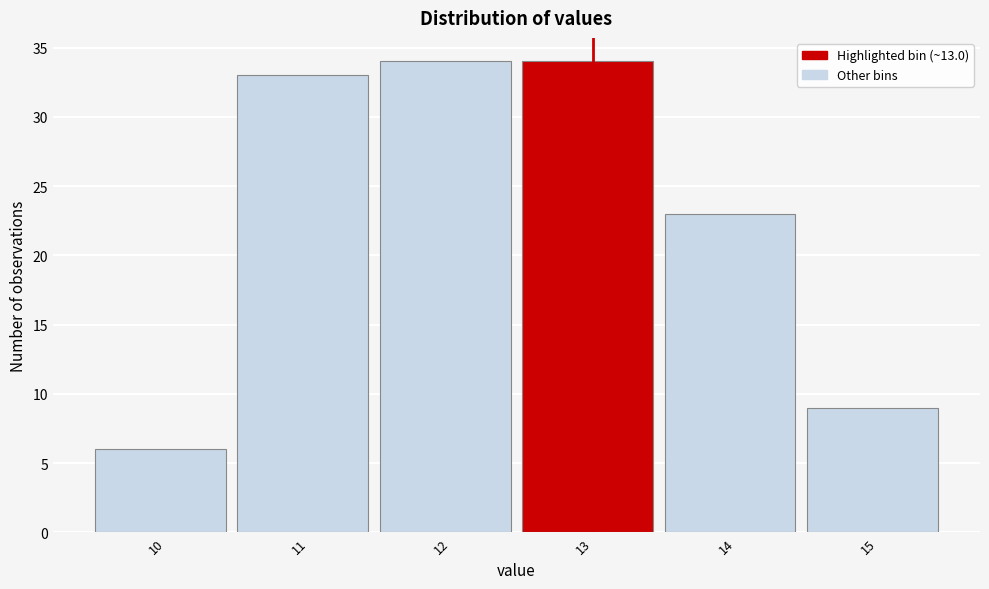

Reading left to right, what are all the values shown in this chart?

6	33	34	34	23	9